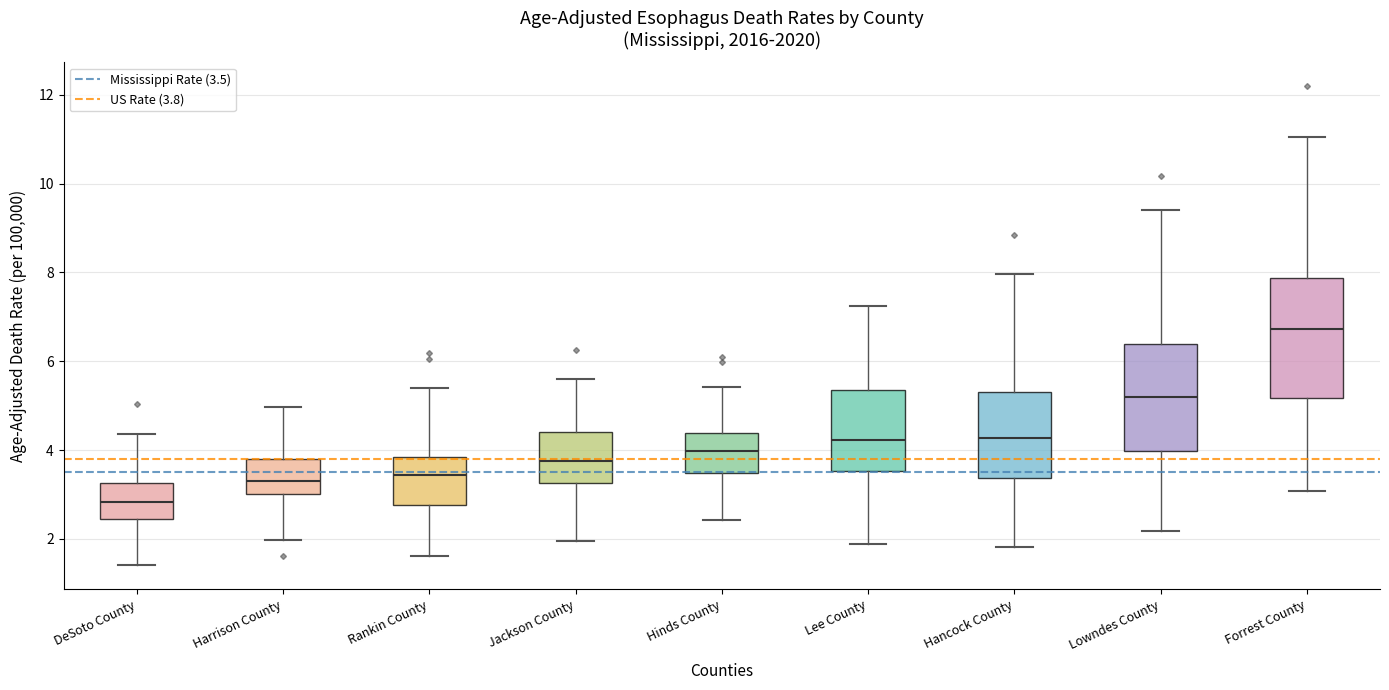

Reading left to right, read every box against the y-axis: the position of its median line, the range the box covers, and the ends of its whiskers. The values are not printed on the chart, so give them approximately, as read against the axis.

DeSoto County: median 2.8, box 2.4 to 3.2, whiskers 1.4 to 4.4
Harrison County: median 3.4, box 3.0 to 3.8, whiskers 2.0 to 5.0
Rankin County: median 3.4, box 2.8 to 3.8, whiskers 1.6 to 5.4
Jackson County: median 3.8, box 3.2 to 4.4, whiskers 2.0 to 5.6
Hinds County: median 4.0, box 3.4 to 4.4, whiskers 2.4 to 5.4
Lee County: median 4.2, box 3.6 to 5.4, whiskers 1.8 to 7.2
Hancock County: median 4.2, box 3.4 to 5.2, whiskers 1.8 to 8.0
Lowndes County: median 5.2, box 4.0 to 6.4, whiskers 2.2 to 9.4
Forrest County: median 6.8, box 5.2 to 7.8, whiskers 3.0 to 11.0